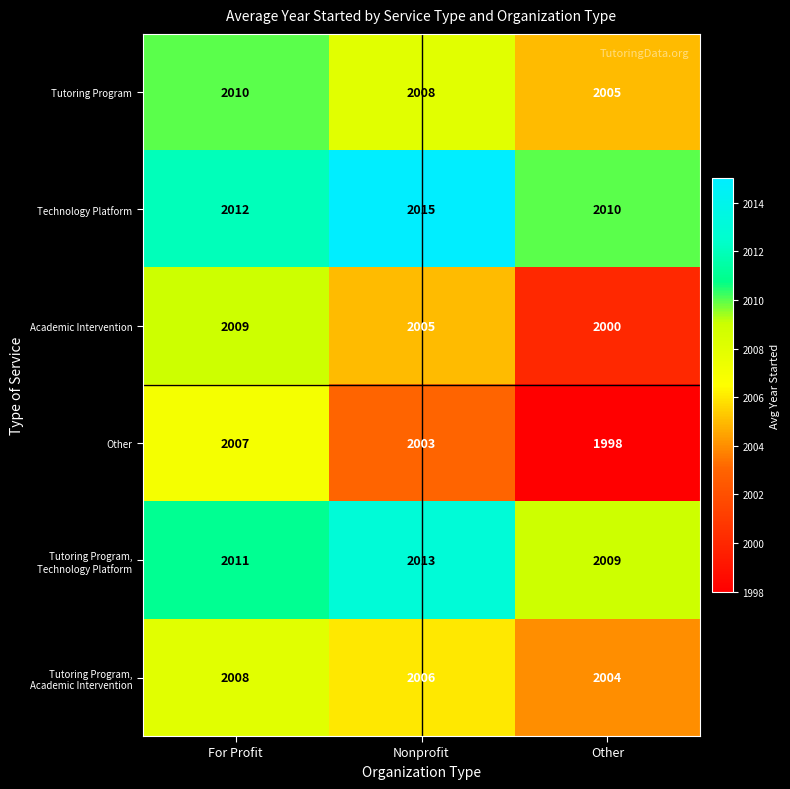

How many Other values are between 1998 and 2007?

3